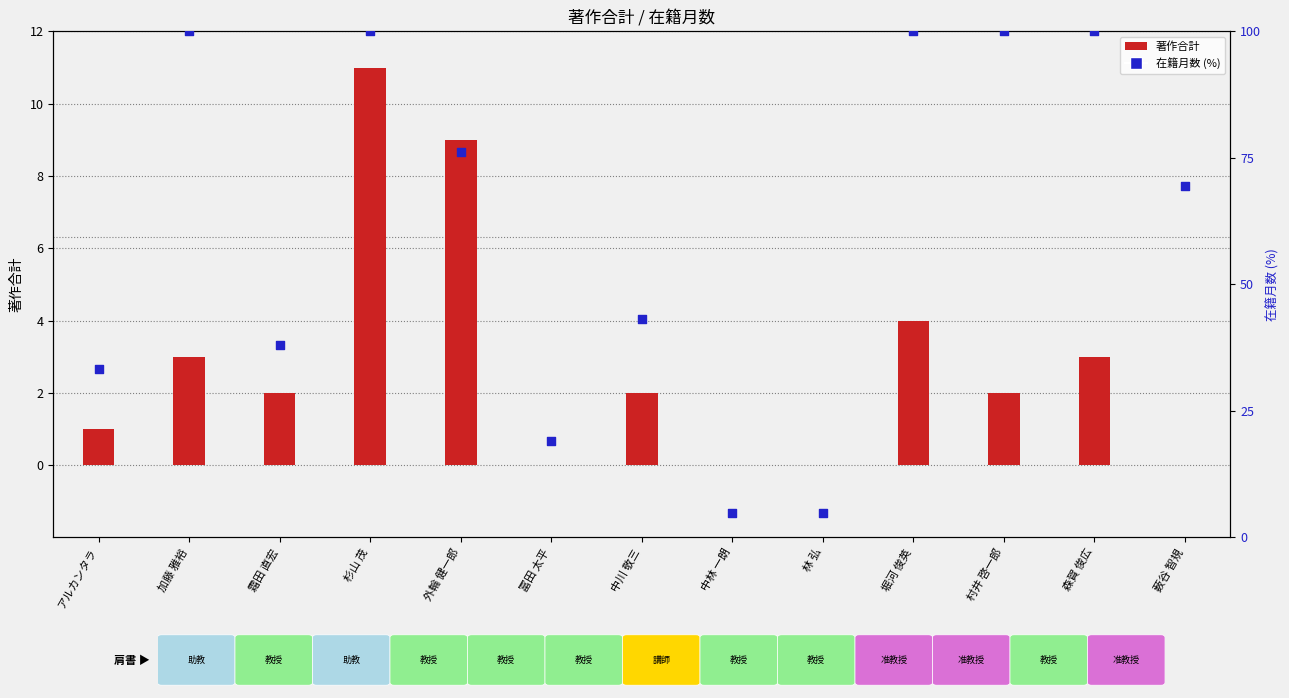

Is the value of 在籍月数 (%) at 薮谷 智規 greater than the value of 著作合計 at 堀河 俊英?

Yes